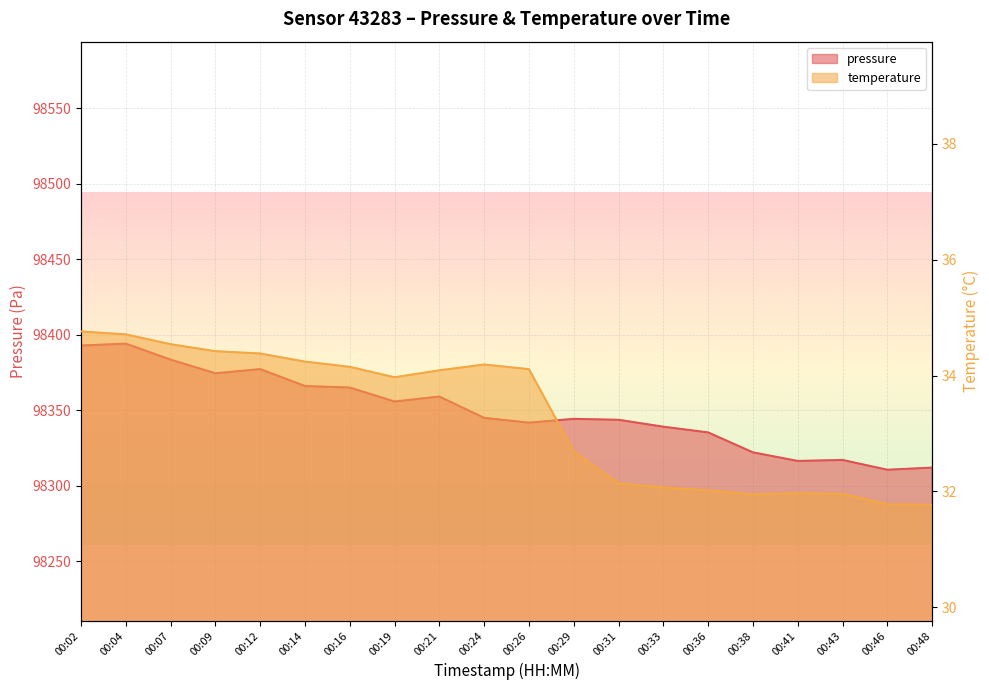

How many lines are shown in the chart?

2